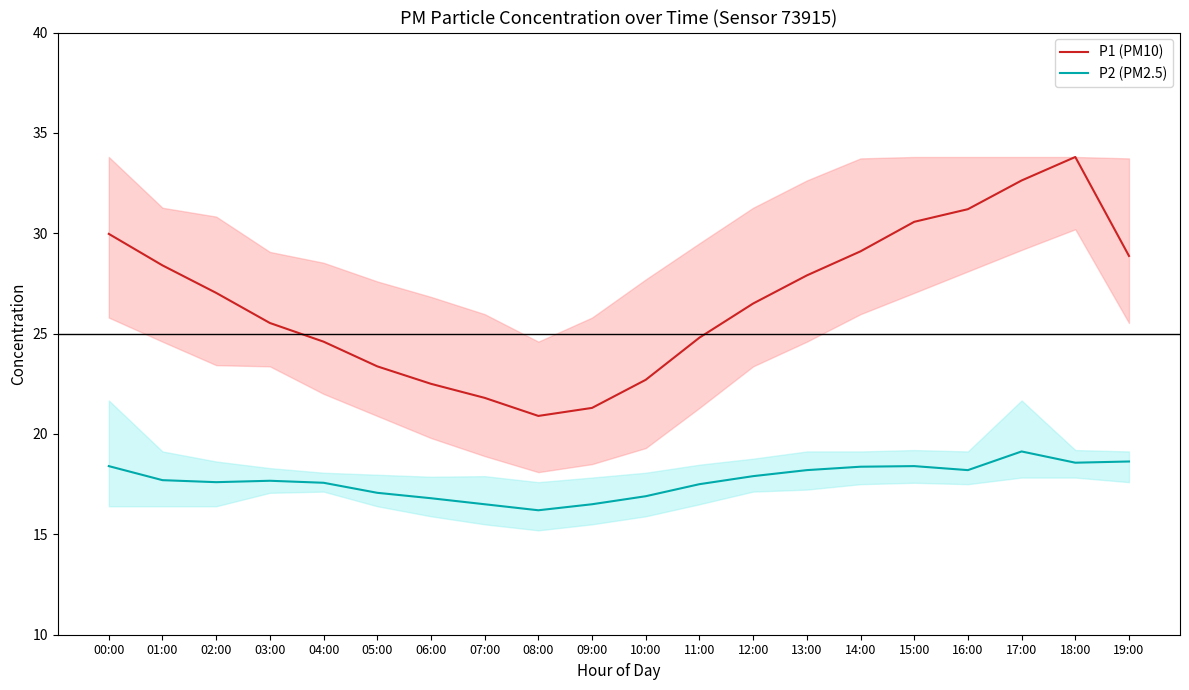

What is the difference between the P2 (PM2.5) values at 10:00 and 06:00?

0.1